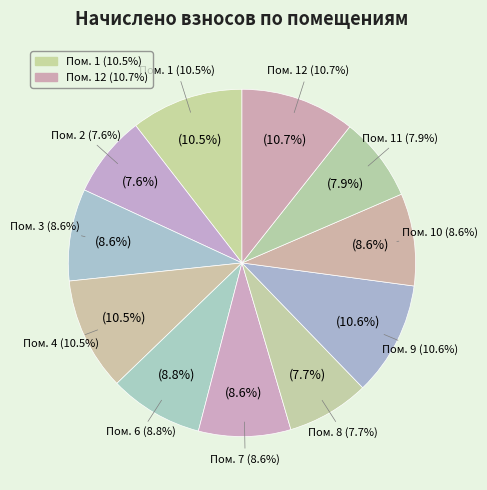

Combined, do 3 and 6 account for over 50%?

No